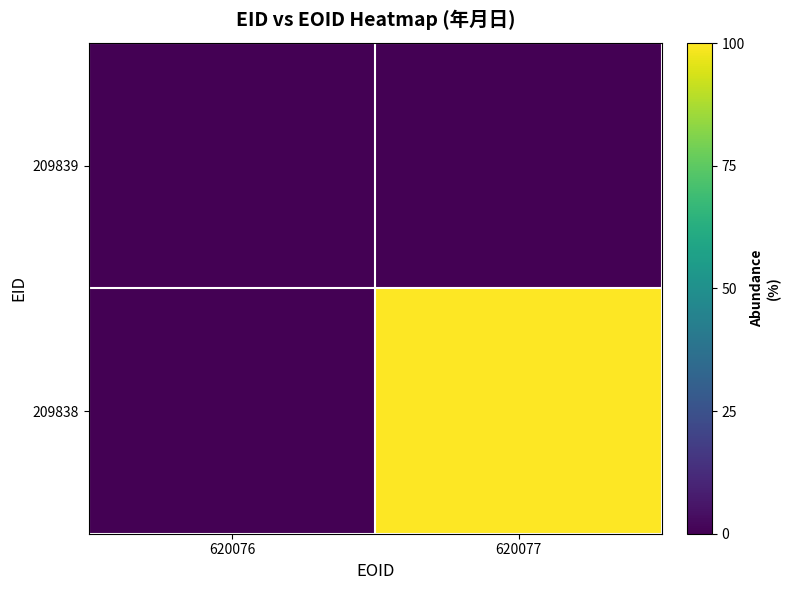

What is the greatest value displayed?

100